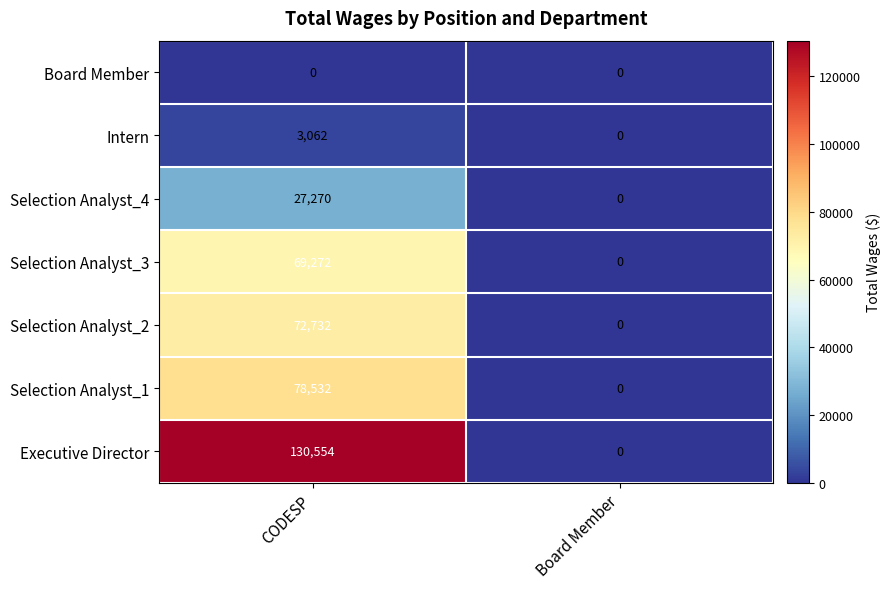

Which series has the widest spread of values?

Executive Director